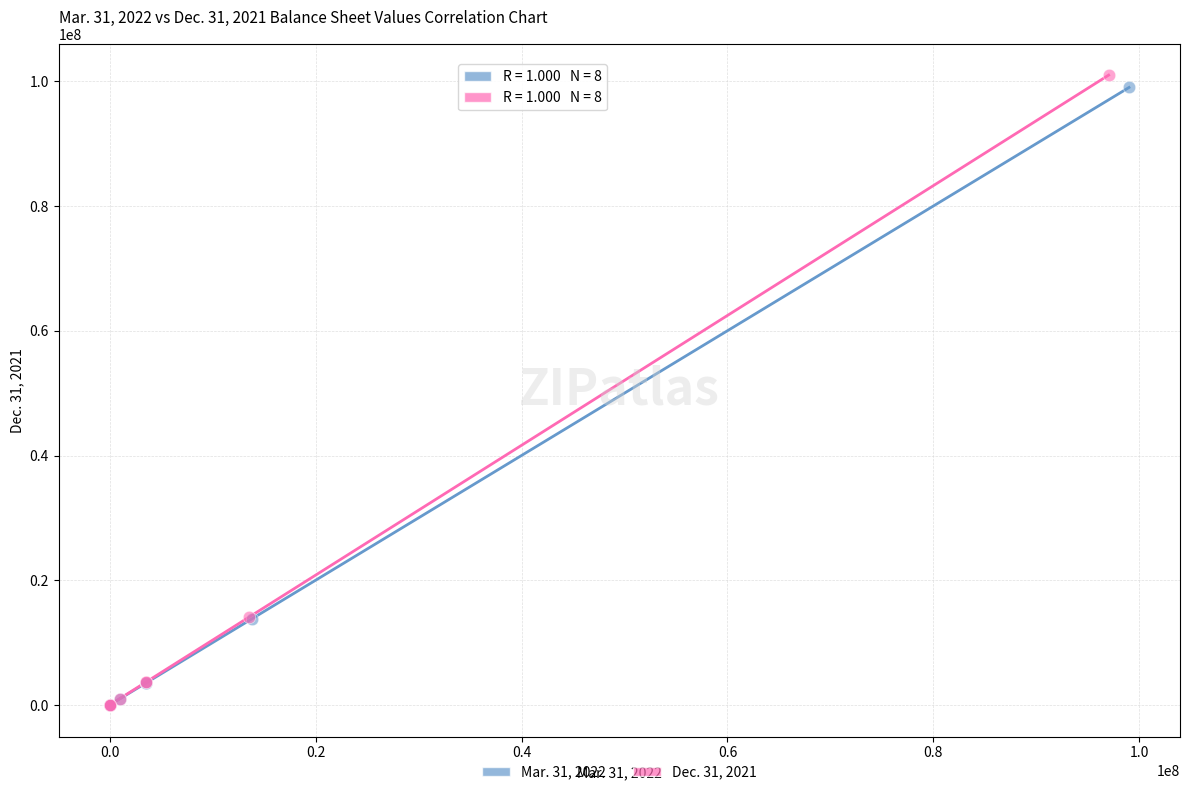

Which series has the largest Y range (max minus min)?

Dec. 31, 2021